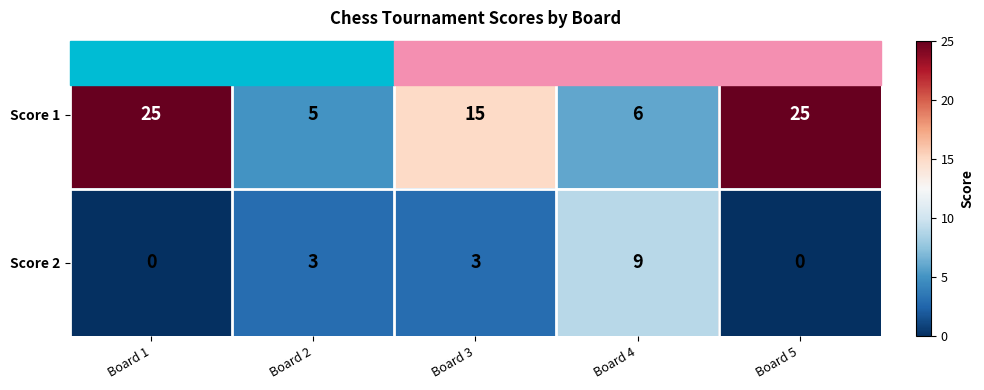

Which series changed the most between Board 2 and Board 5?

Score 1